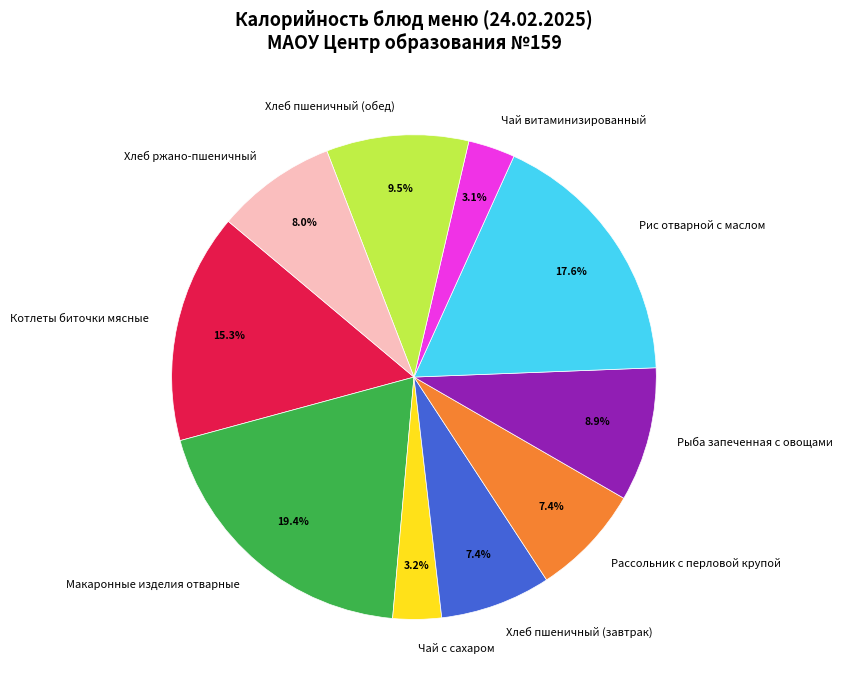

True or false: Хлеб пшеничный (обед) accounts for 1% of the total.

False